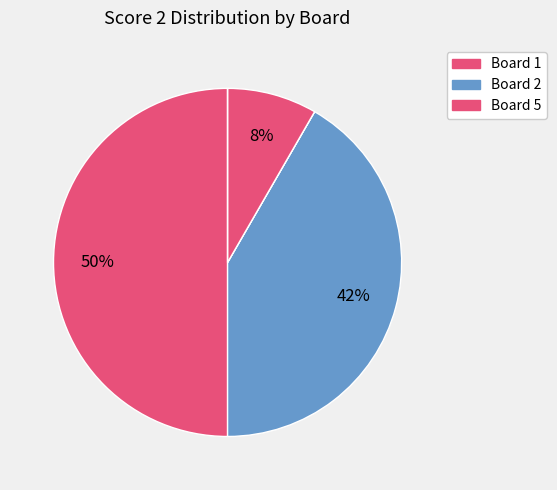

How many segments does this pie chart have?

6